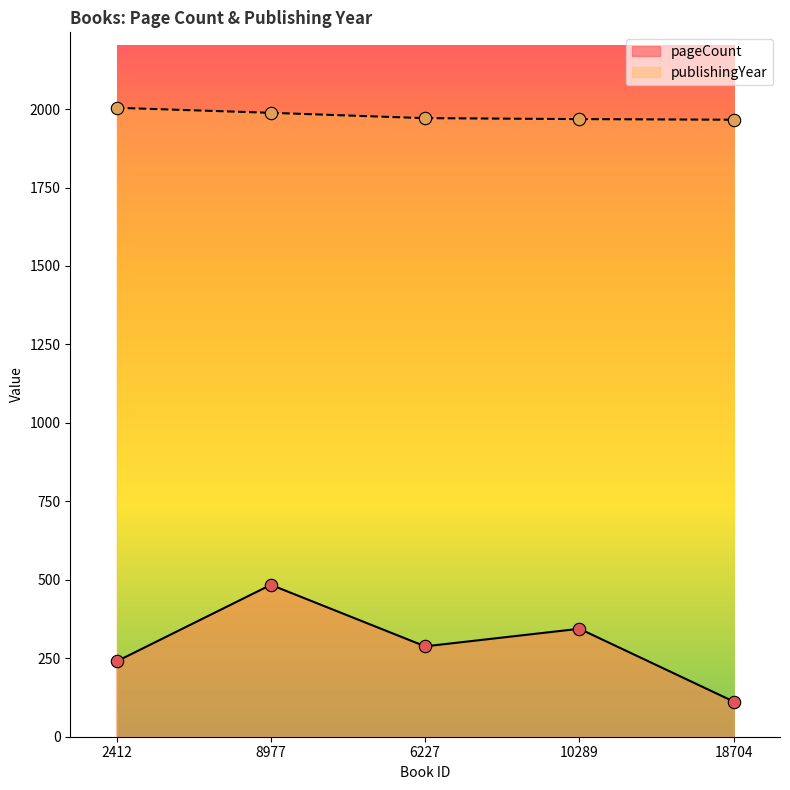

Which series has the largest total across all categories?

publishingYear